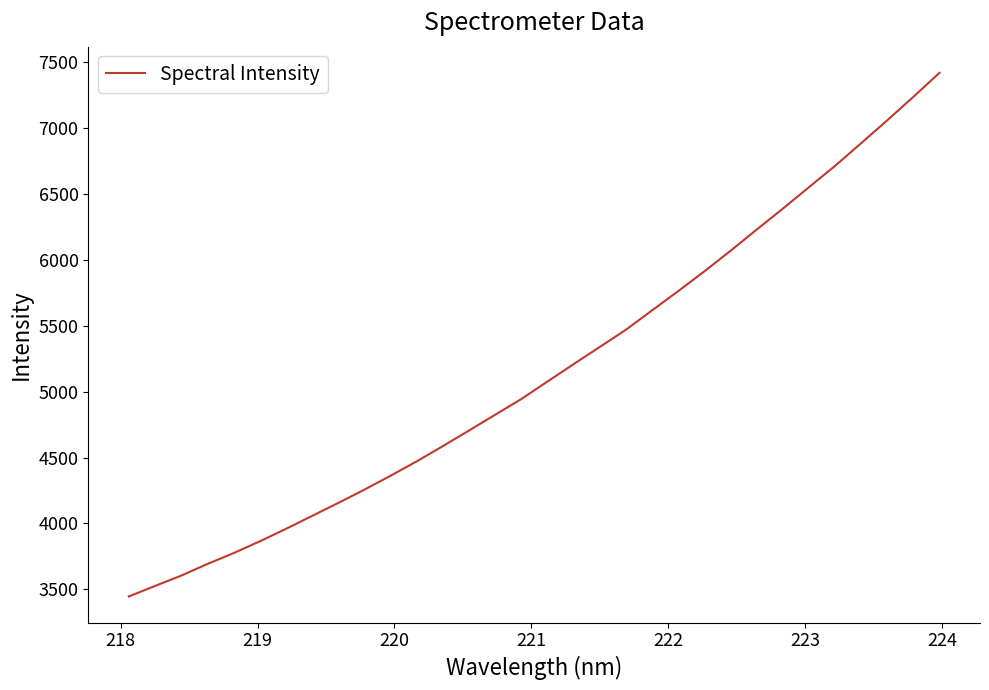

What is the smallest value displayed?

3445.3